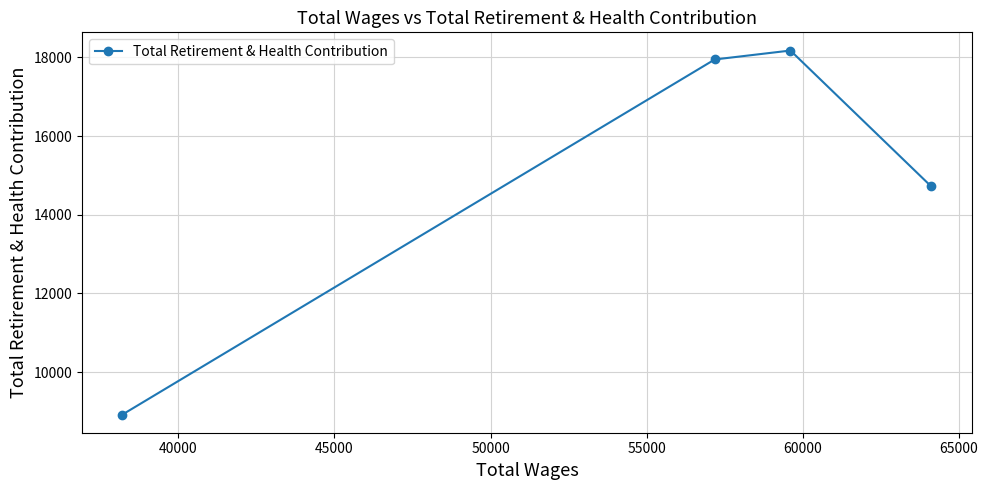

True or false: the data shows 9178 at 40000.

False